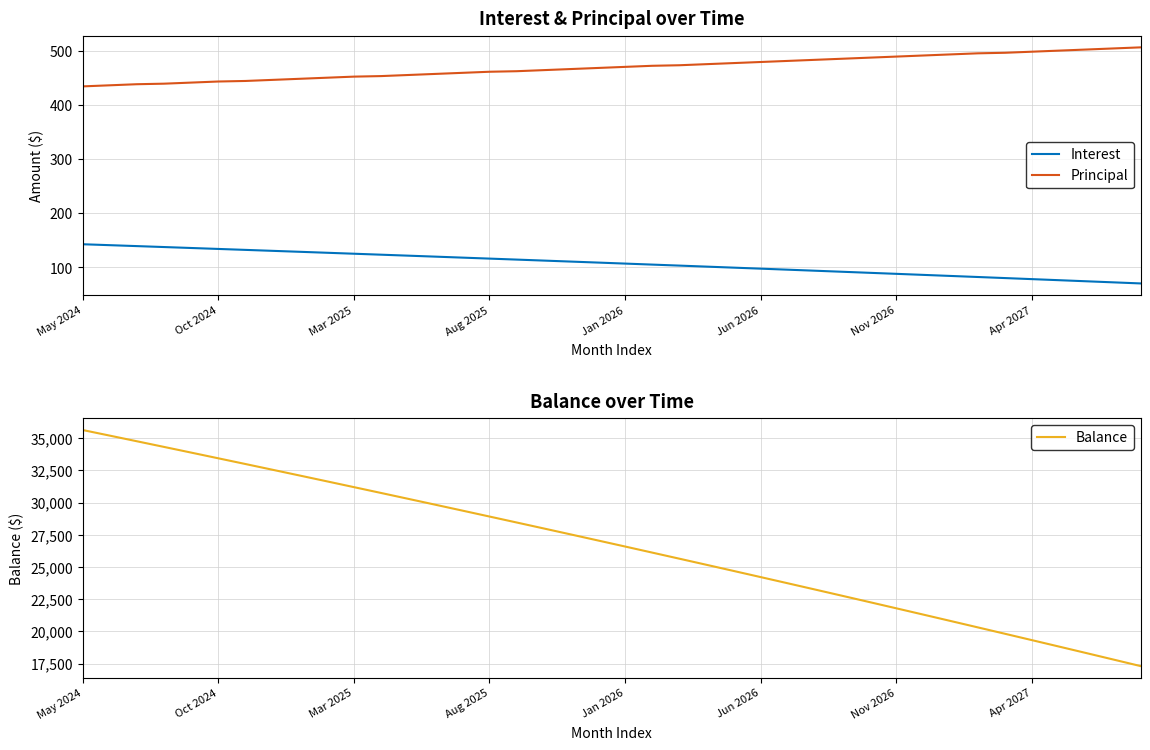

What position from the left is 16?

17